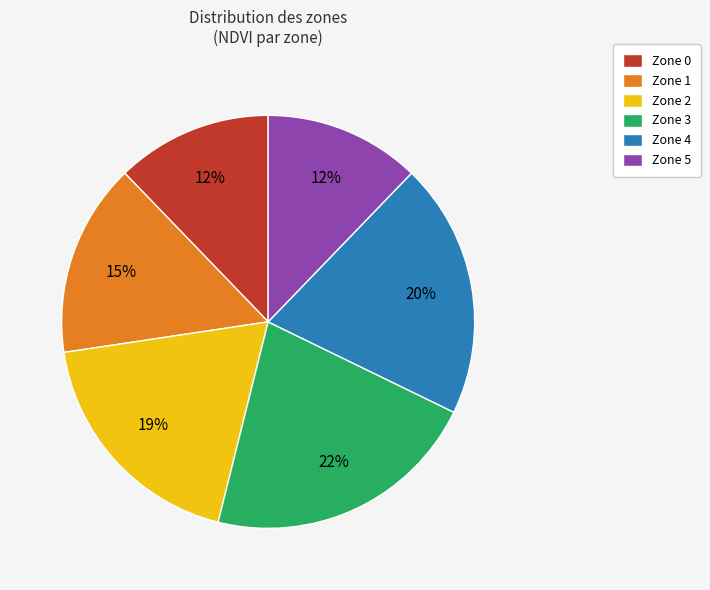

To the nearest percent, what portion does Zone 5 represent?

12%